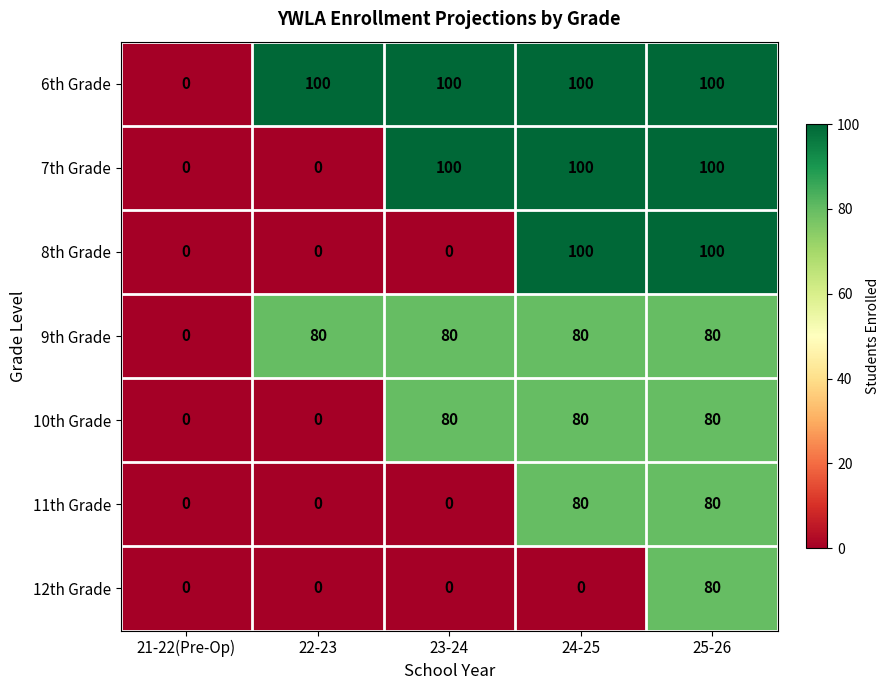

What is the maximum value for 8th Grade?

100